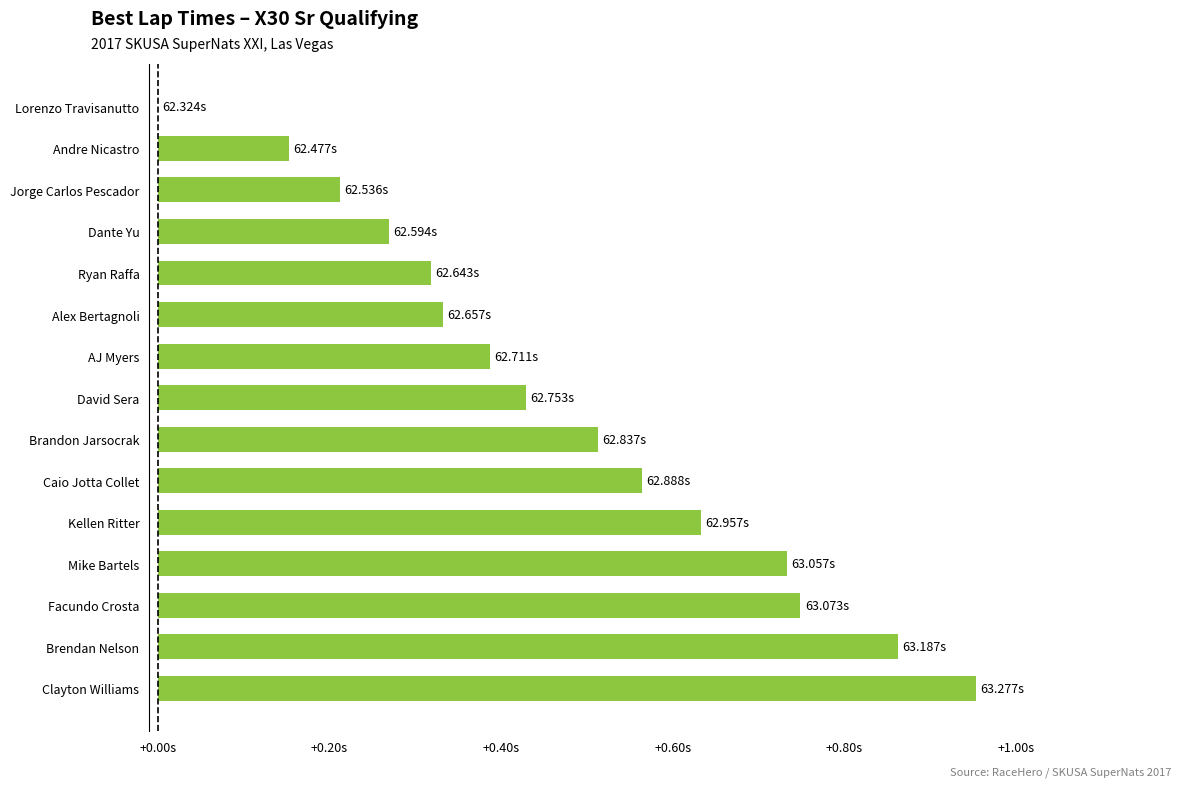

Are the bars horizontal?

Yes